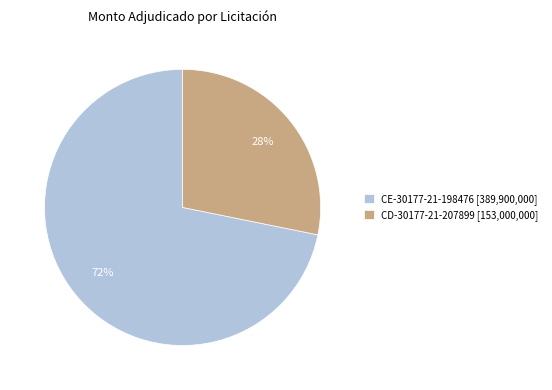

Which slice represents more than half of the pie?

CE-30177-21-198476 [389,900,000]